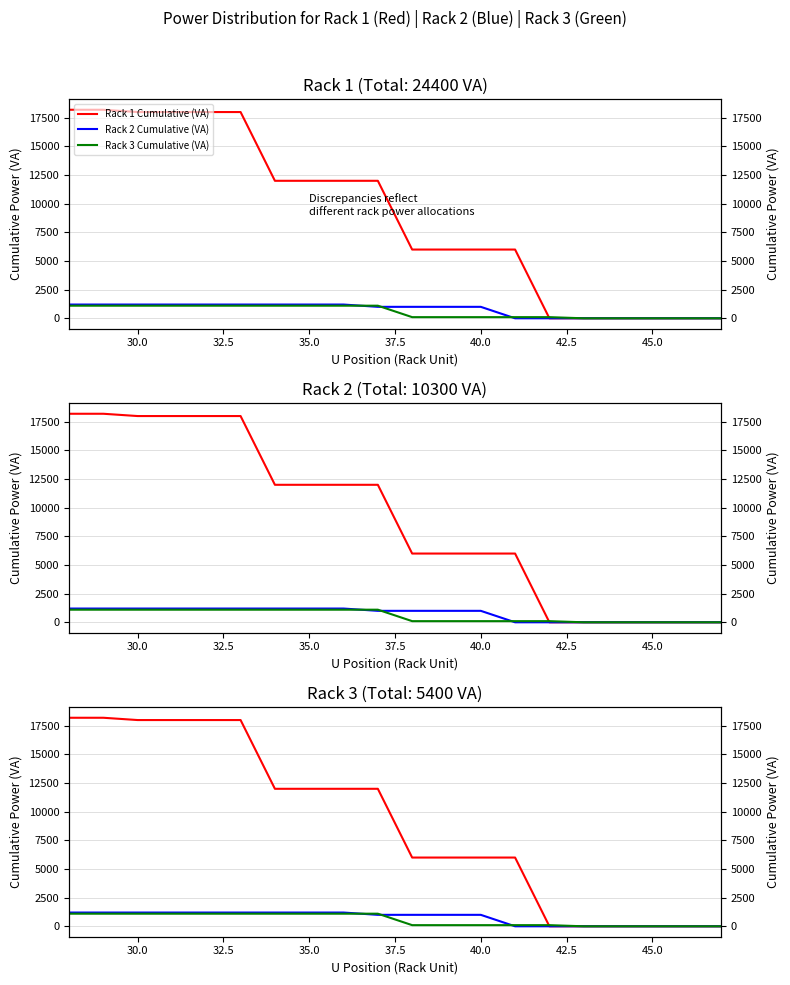

How many intersections are there between Rack 3 Cumulative (VA) and Rack 1 Cumulative (VA)?

1